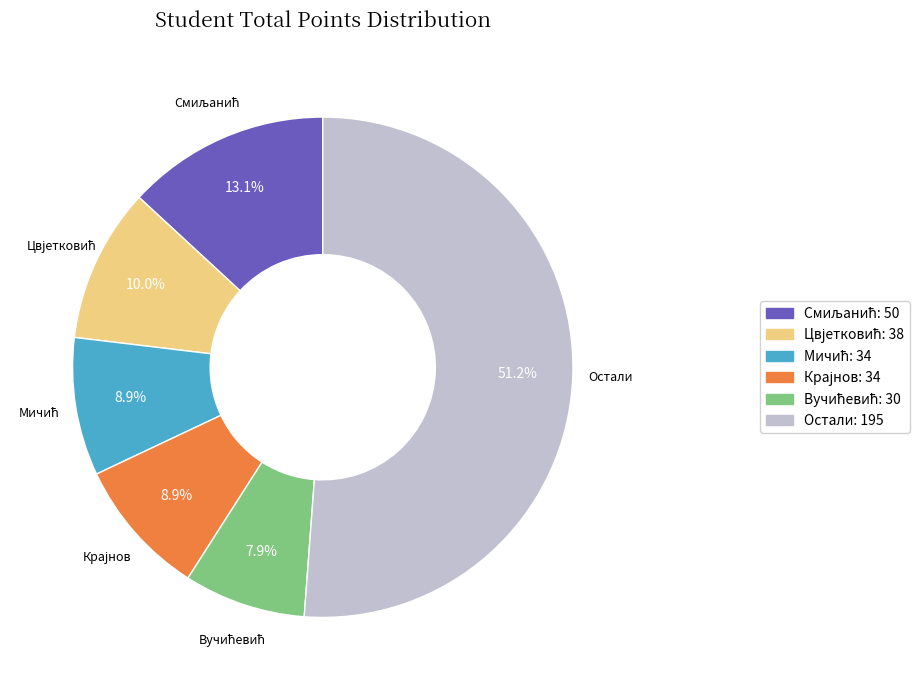

Is there a majority slice in this chart?

Yes